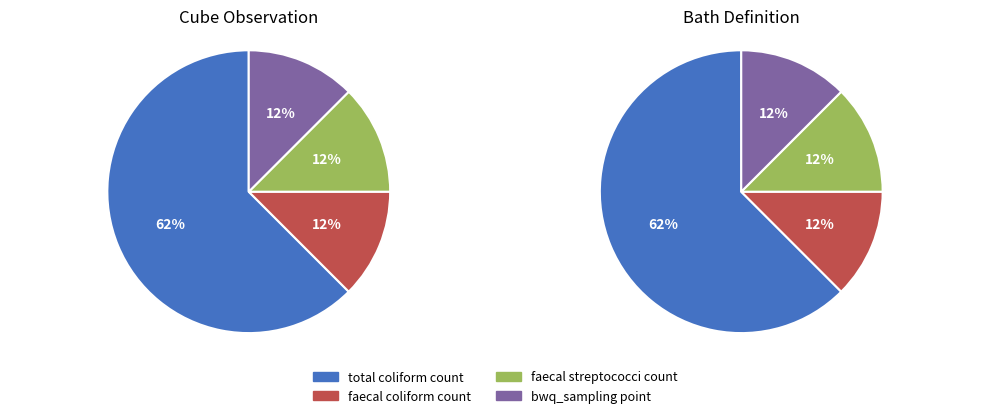

Is the sum of total coliform count and bwq_sampling point greater than half?

Yes